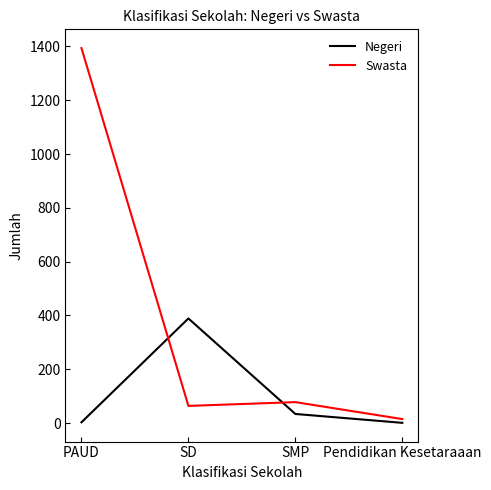

What is the approximate value of Negeri at SD?

389